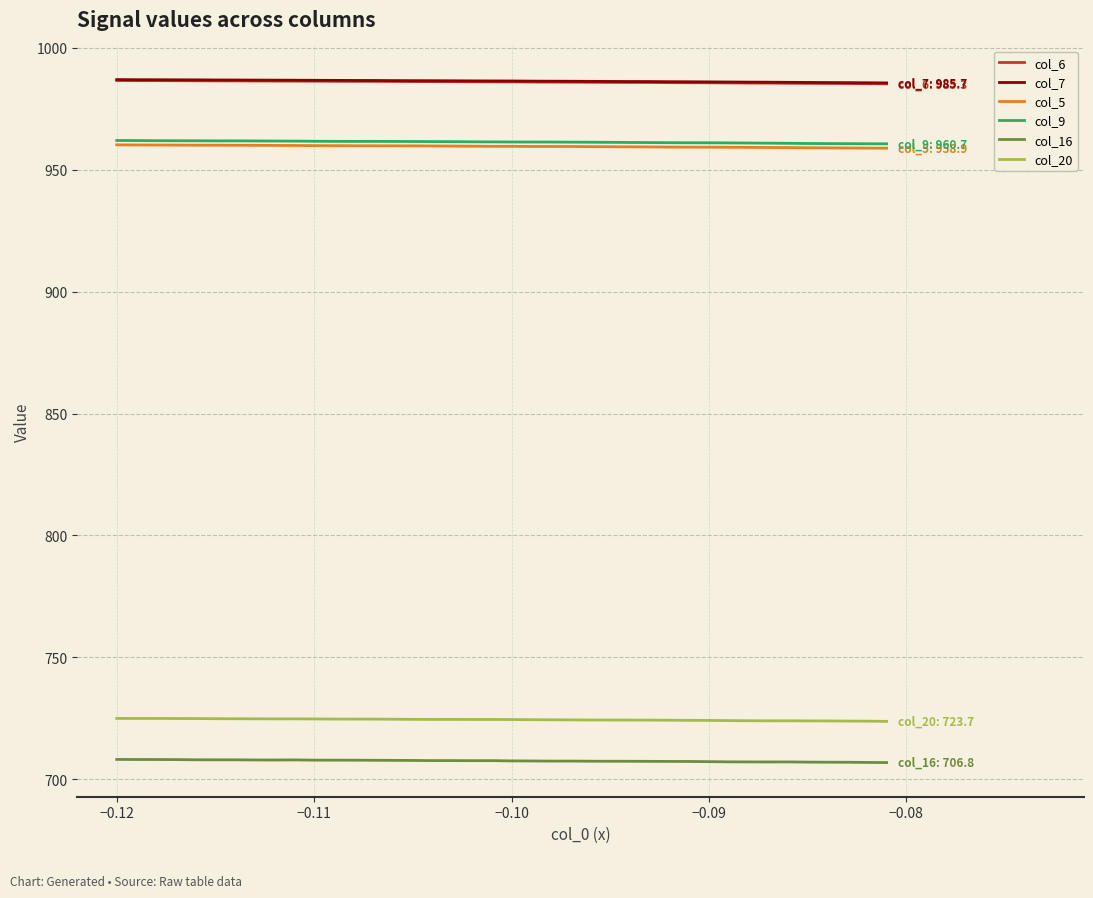

What is the minimum value shown in the chart?

706.8